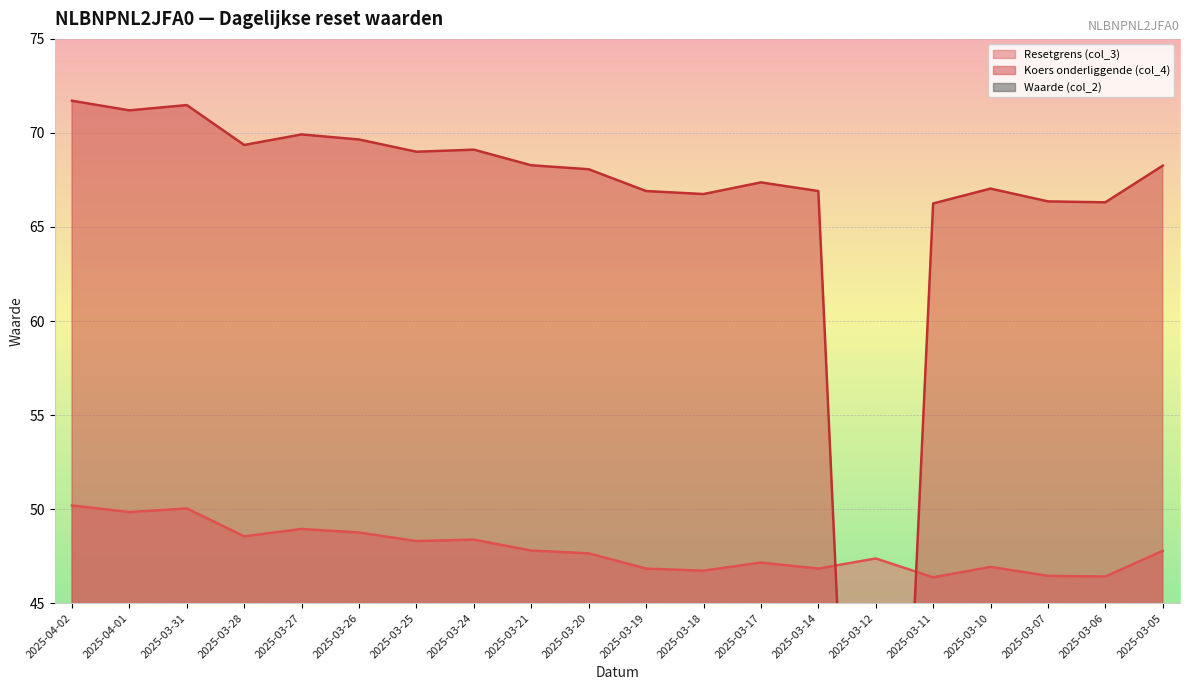

What is the spread (max minus min) of values at 2025-03-17?

62.8